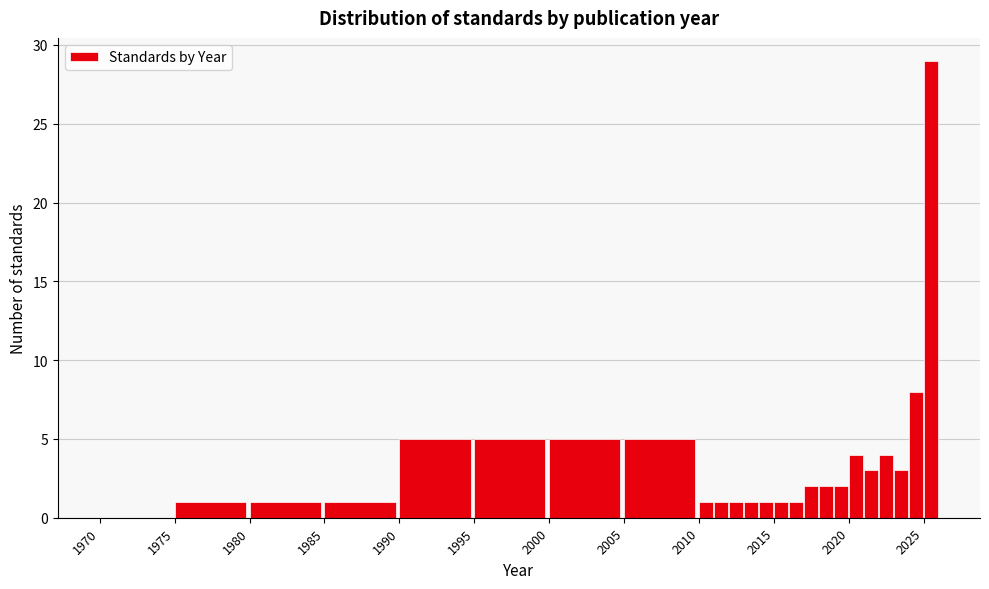

Around what value on the x-axis is the tallest bar? Give the approximate position of its centre, as read against the axis.

2025.5